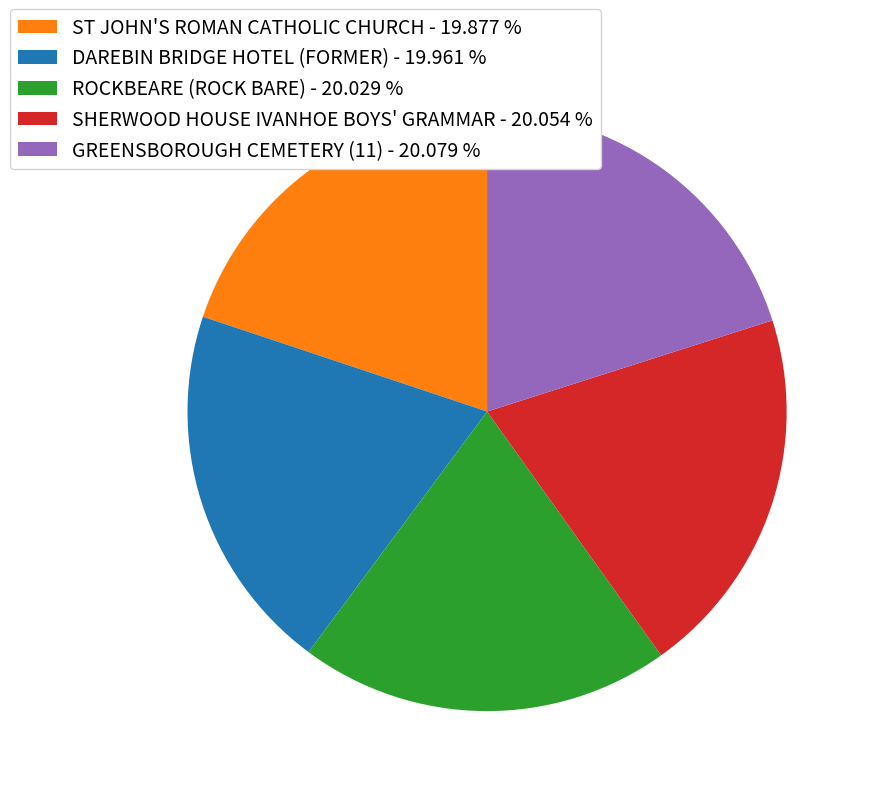

How many segments does this pie chart have?

5